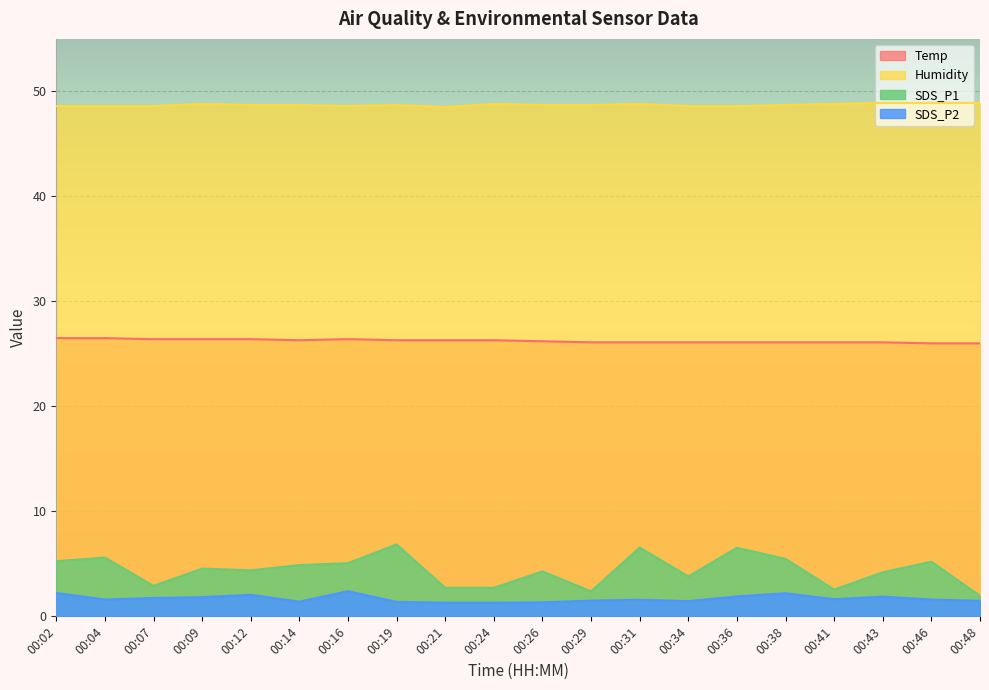

True or false: SDS_P1 and Temp cross at least once.

False